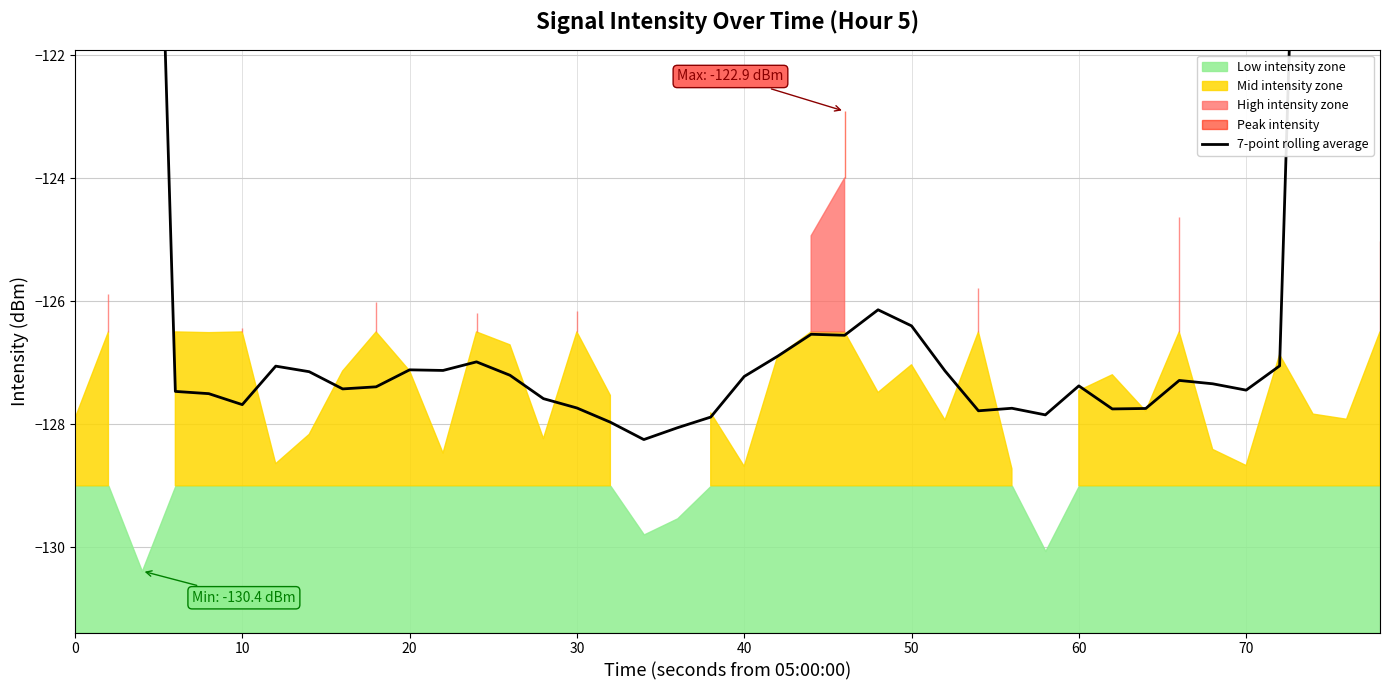

True or false: the data shows -70.8 at 19.

False